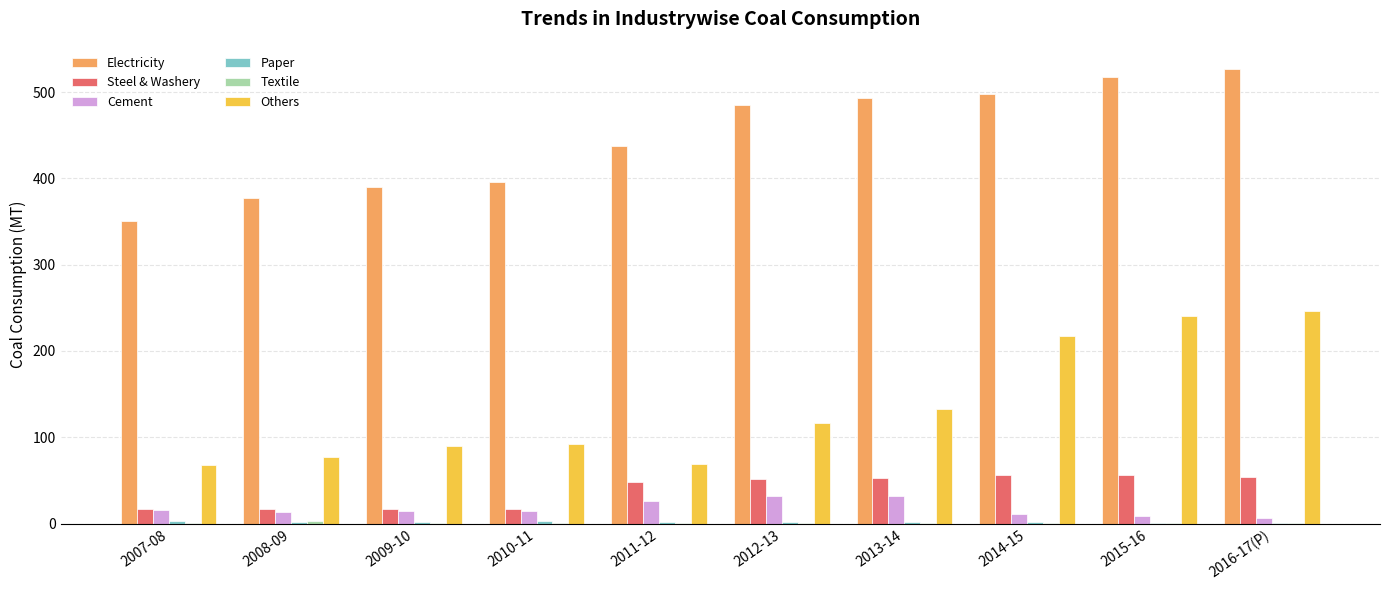

The Others series shows 28.2 at 2011-12. True or false?

False